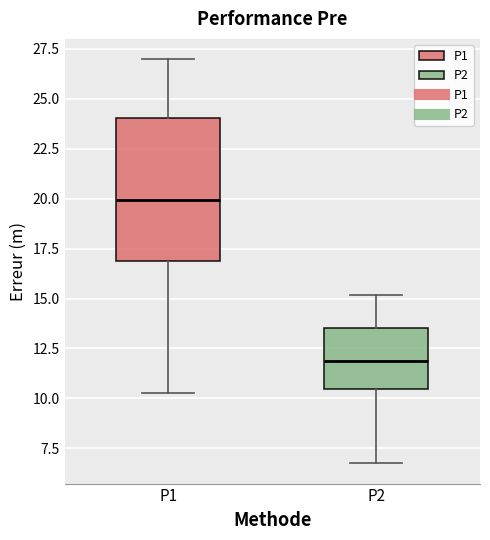

Reading left to right, read every box against the y-axis: the position of its median line, the range the box covers, and the ends of its whiskers. The values are not printed on the chart, so give them approximately, as read against the axis.

P1: median 20.0, box 17.0 to 24.0, whiskers 10.5 to 27.0
P2: median 12.0, box 10.5 to 13.5, whiskers 7.0 to 15.0